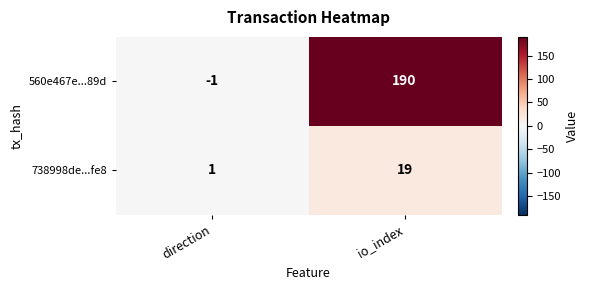

What is the maximum value shown in the chart?

190